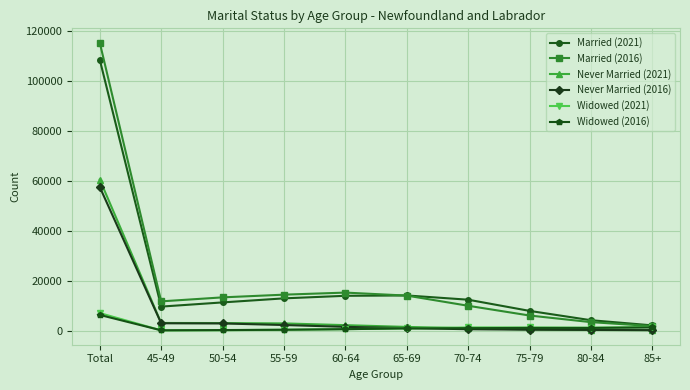

The value of Never Married (2016) at 45-49 is 2900. True or false?

True